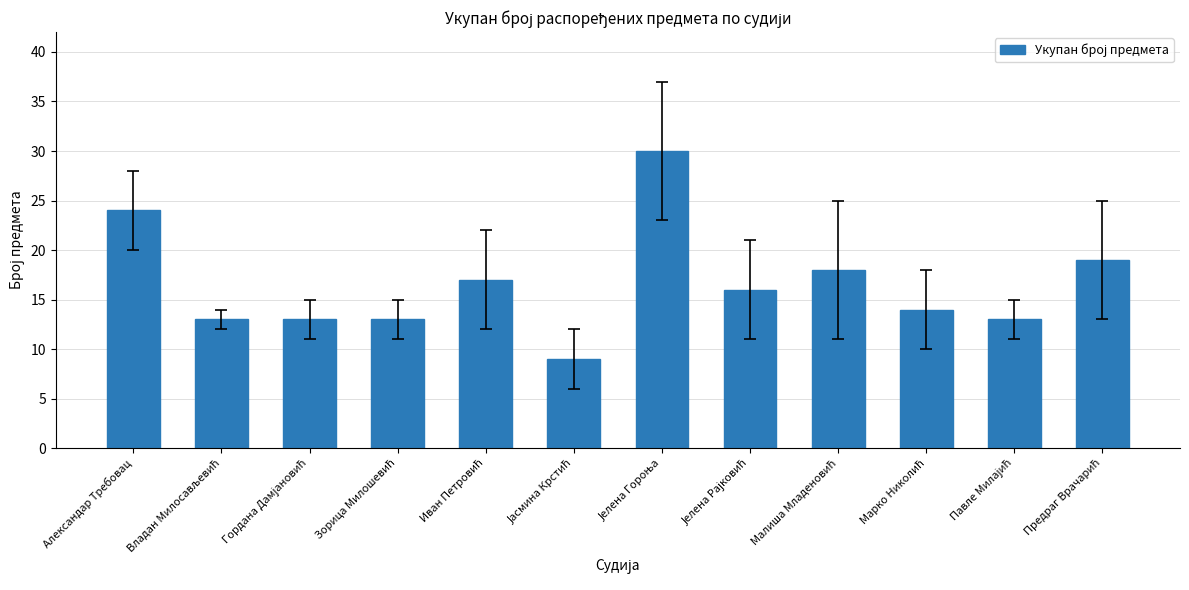

How many data points does each series have?

12